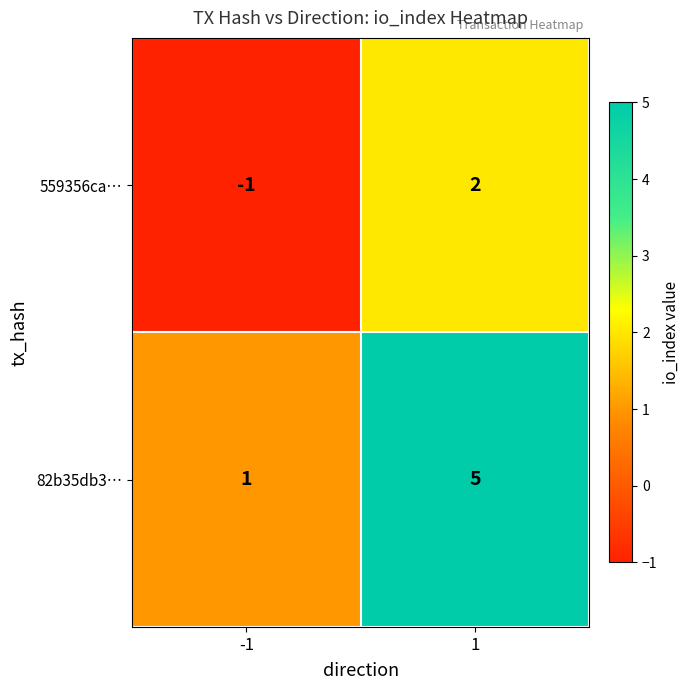

Rank the series by their average value, from lowest to highest.

559356ca…, 82b35db3…